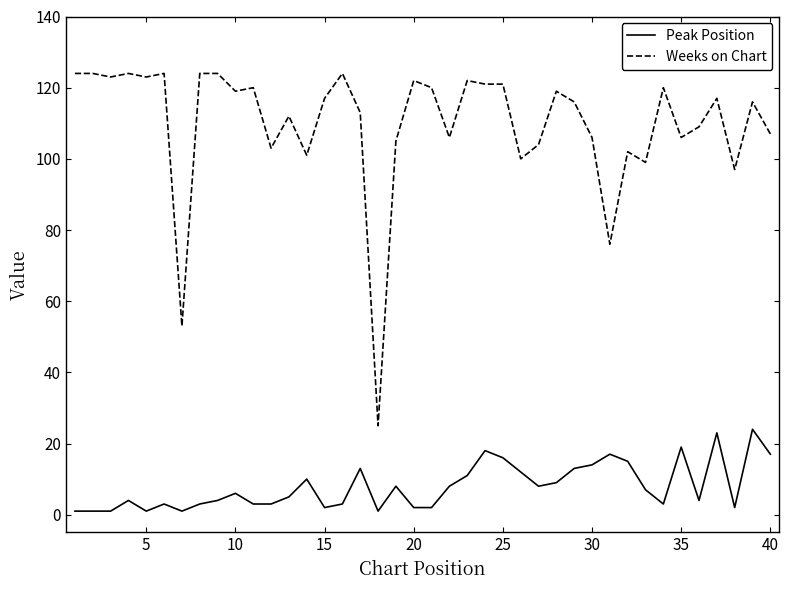

What is the difference between the maximum and minimum values in the Peak Position series?

23